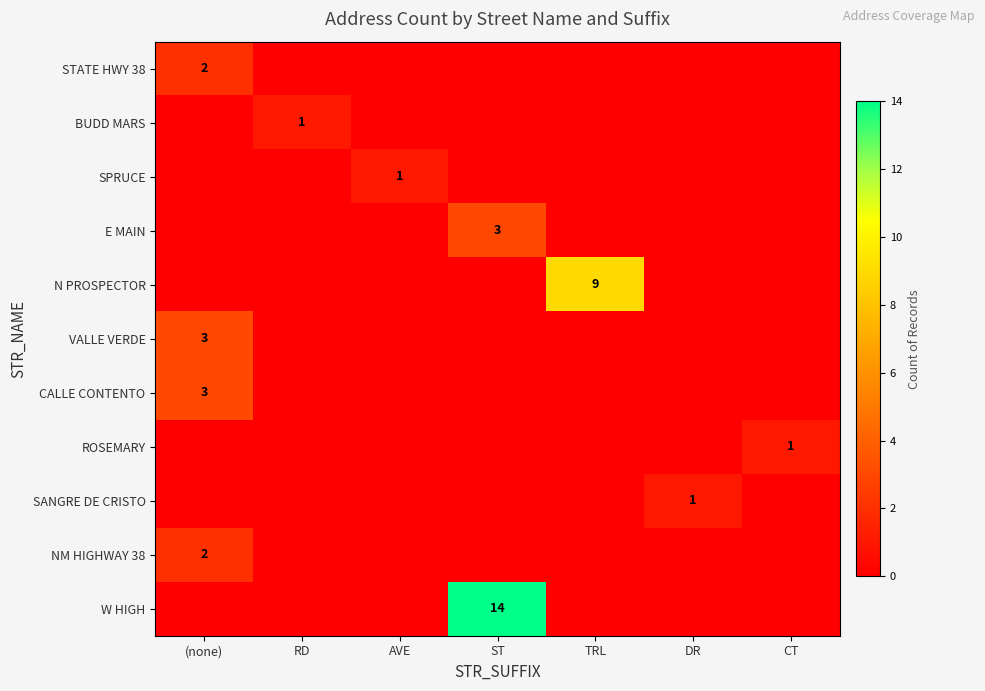

Count the SANGRE DE CRISTO values in the range 0 to 1.

7